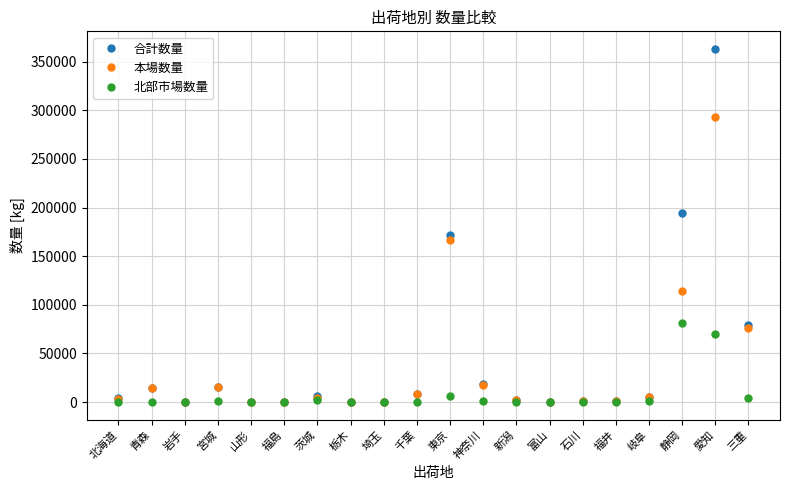

Which category has the highest value in the 北部市場数量 series?

静岡